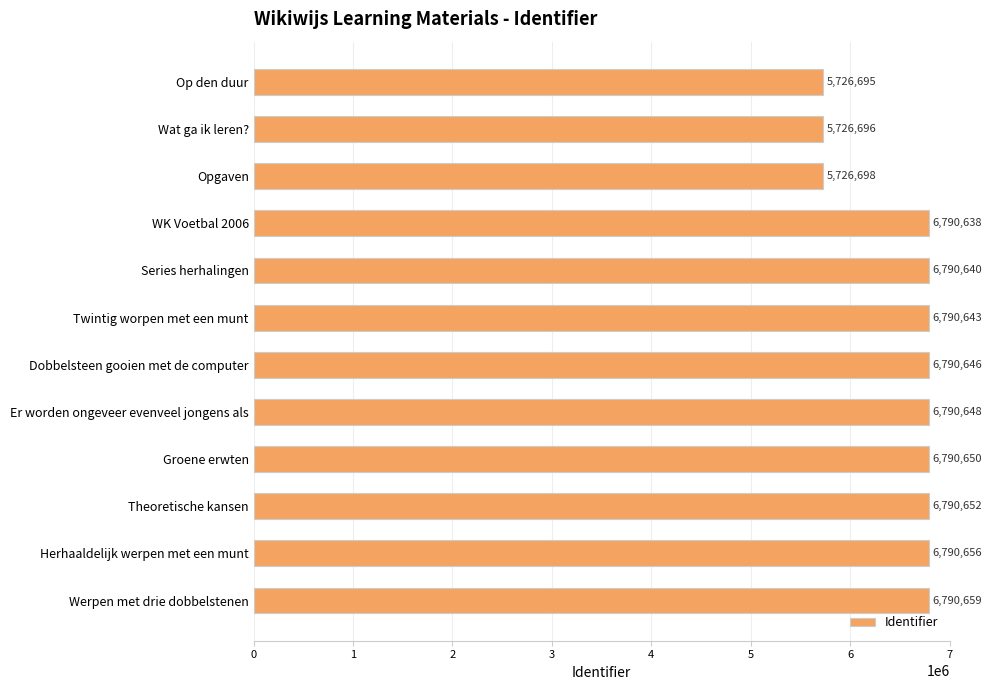

Which category has the highest value across all series?

Werpen met drie dobbelstenen